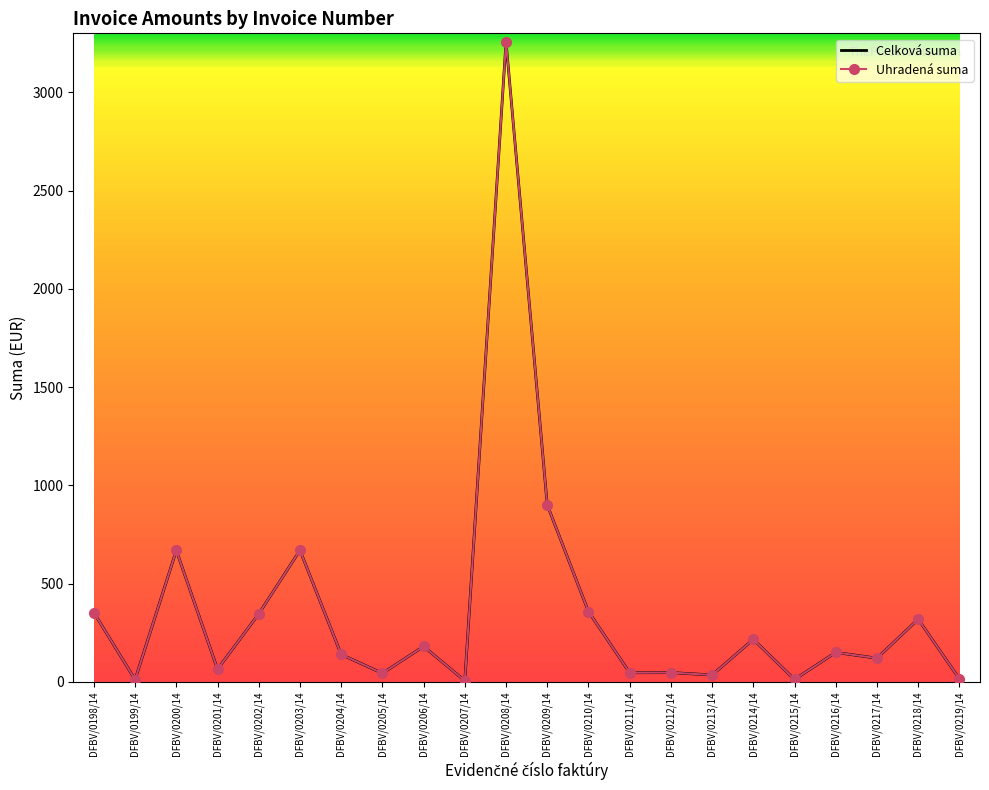

Rank the series by their maximum value, from lowest to highest.

Celková suma, Uhradená suma